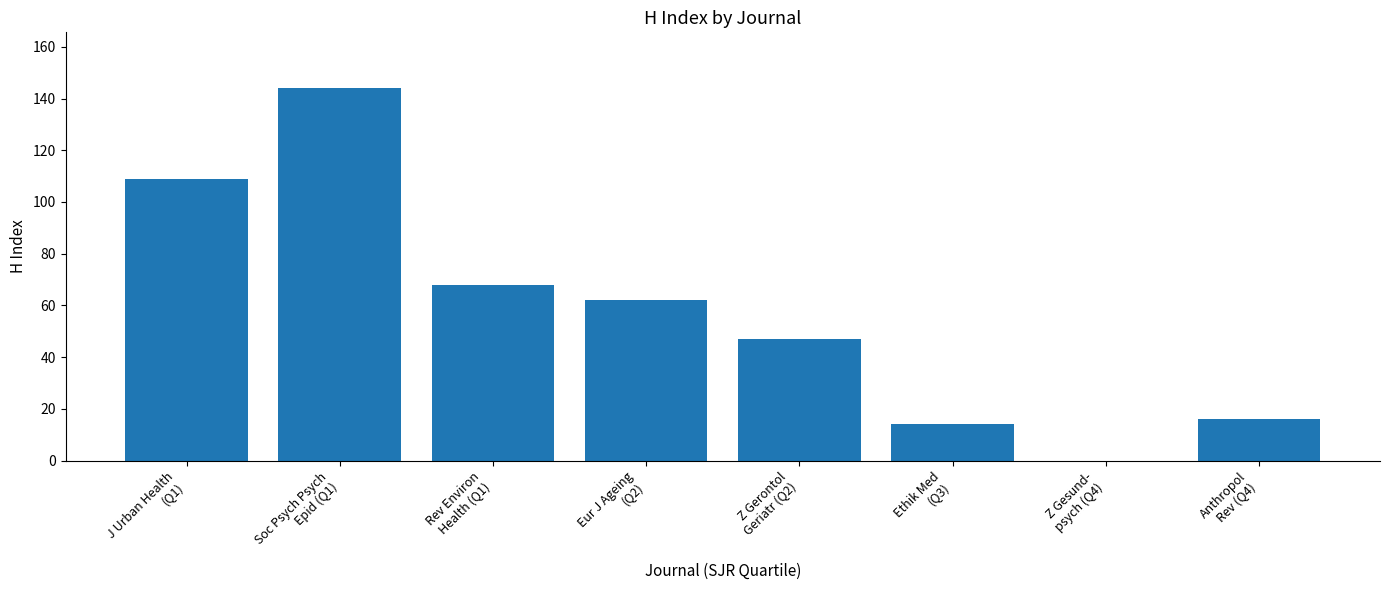

What is the change in value from Z Gesund-
psych (Q4) to Anthropol
Rev (Q4)?

+16